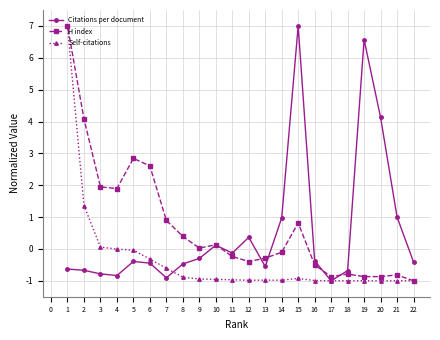

At which category is the sum across all series the highest?

1